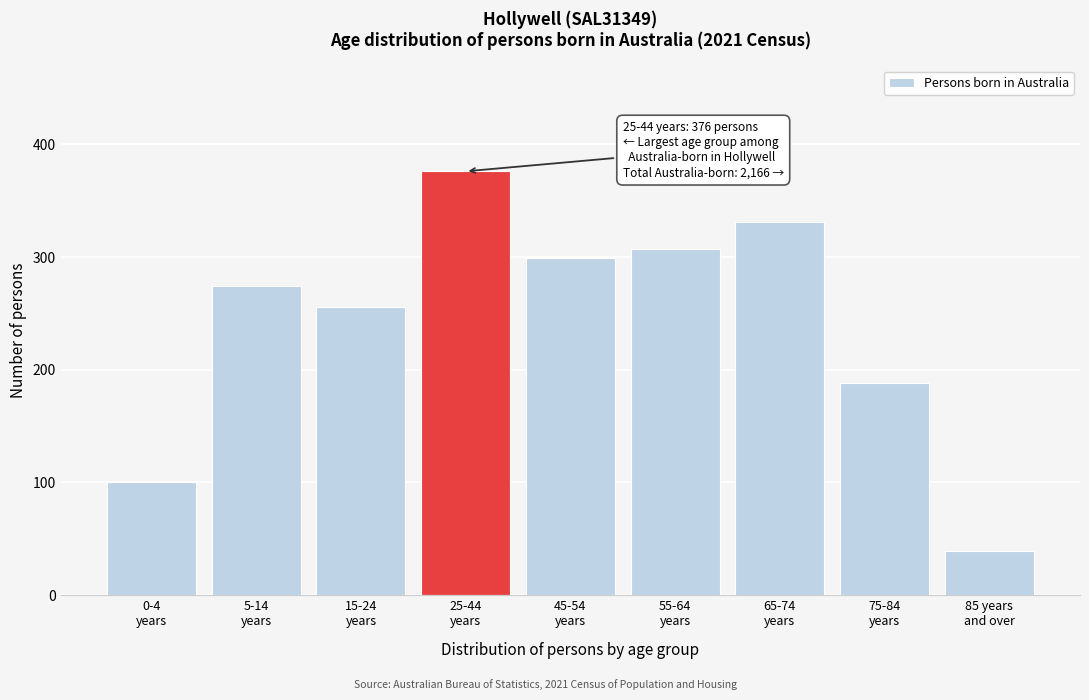

Reading left to right, extract all data points from this chart.

100	274	256	376	299	307	331	188	39